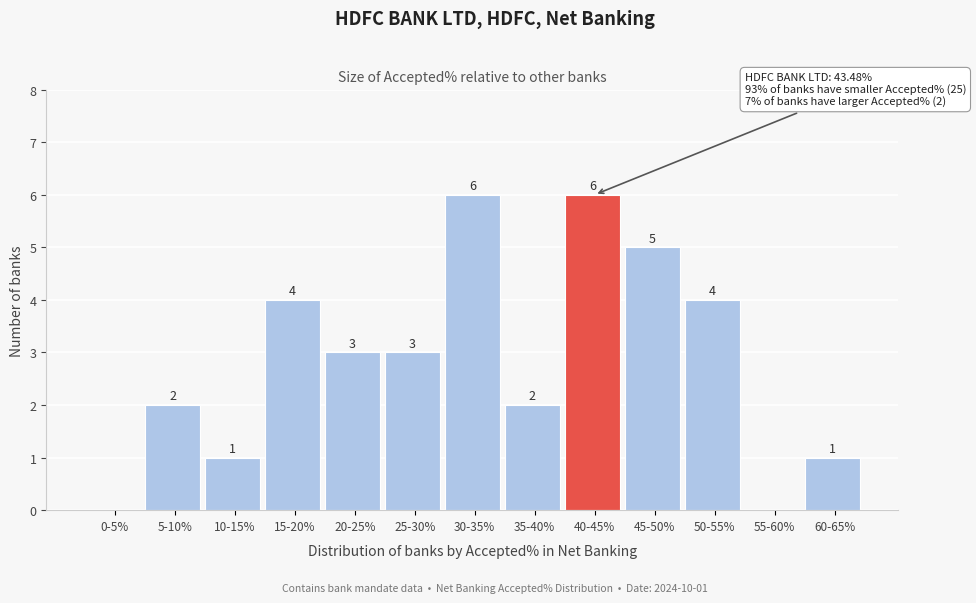

Reading left to right, transcribe all the data shown in this chart.

0-5%=0	5-10%=2	10-15%=1	15-20%=4	20-25%=3	25-30%=3	30-35%=6	35-40%=2	40-45%=6	45-50%=5	50-55%=4	55-60%=0	60-65%=1